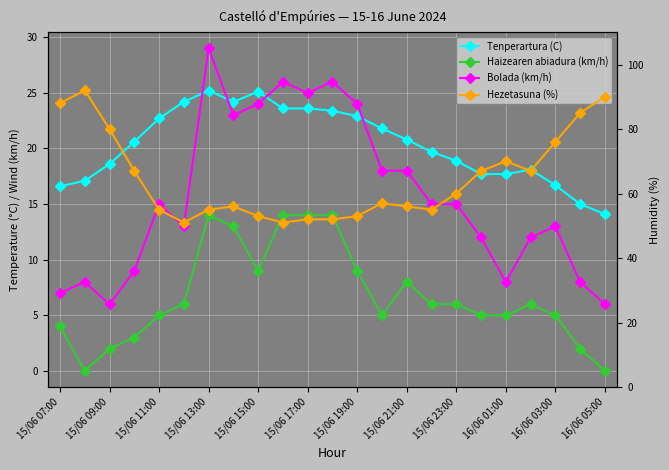

Between 21 and 20, which is larger?

20